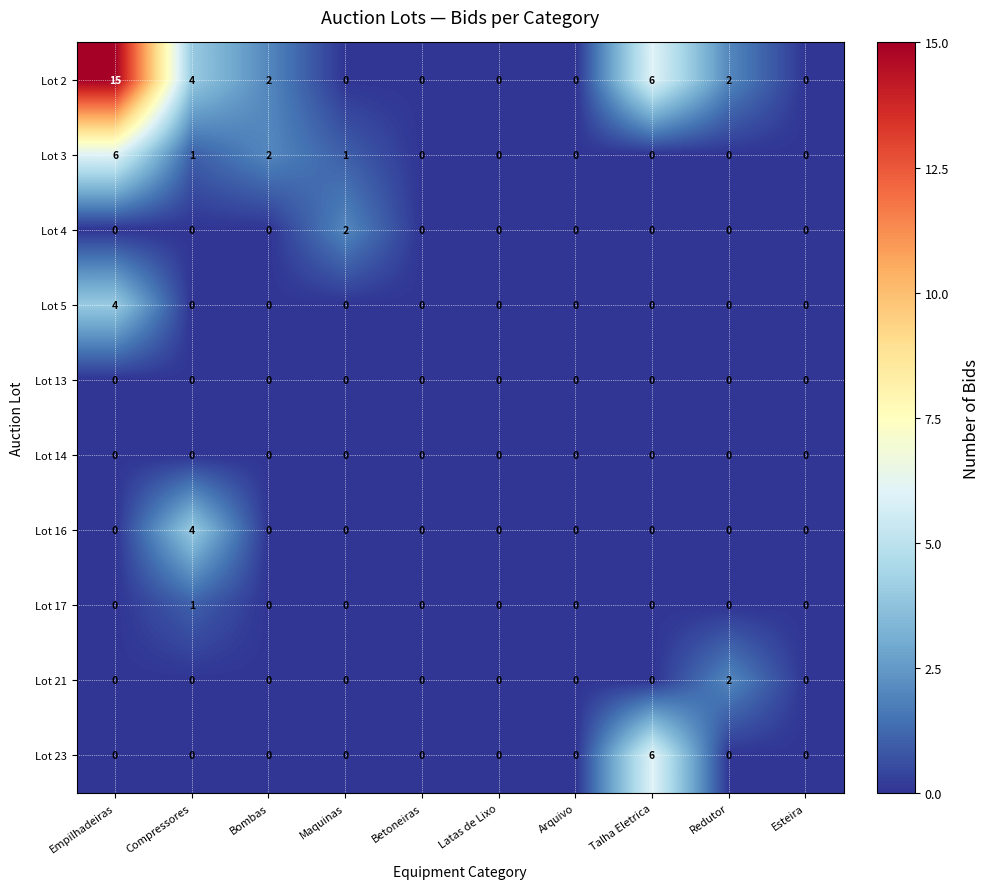

At how many categories does at least one series exceed 5?

2